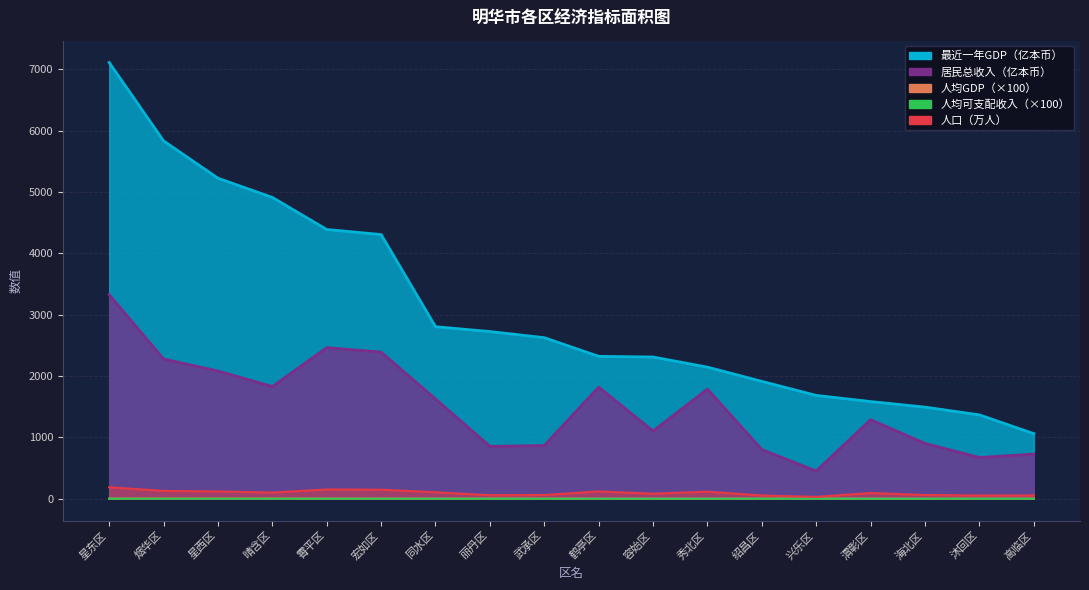

True or false: 最近一年人均GDP（本币/人） has a value of 3.8 at 星东区.

True